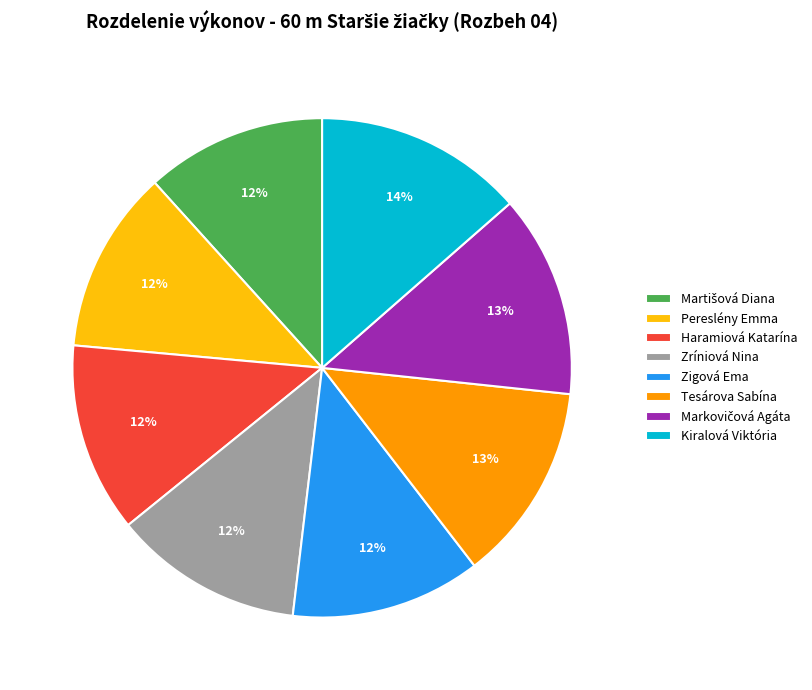

True or false: Zríniová Nina accounts for 12% of the total.

True